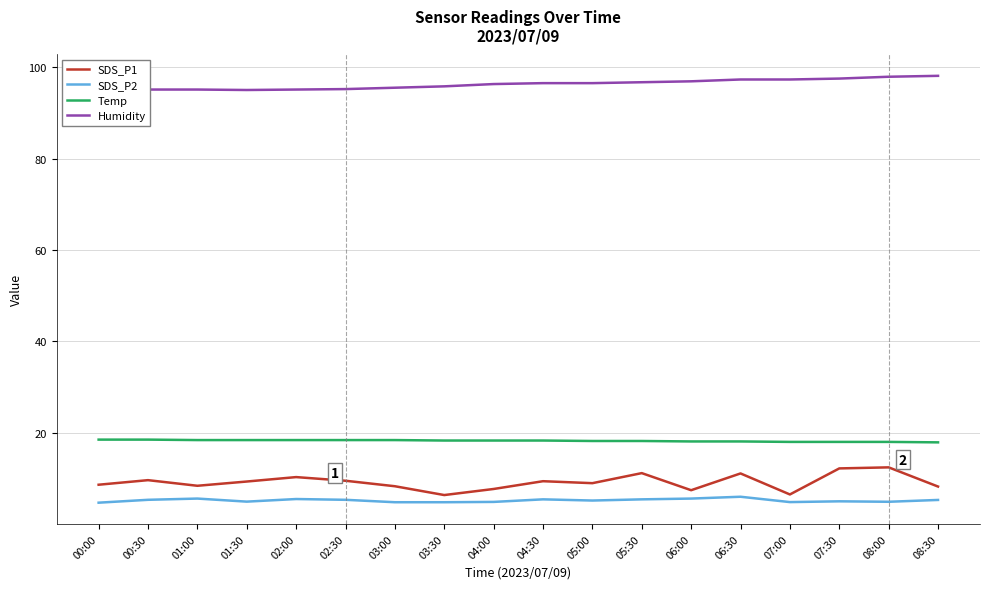

What is the maximum value shown in the chart?

98.1